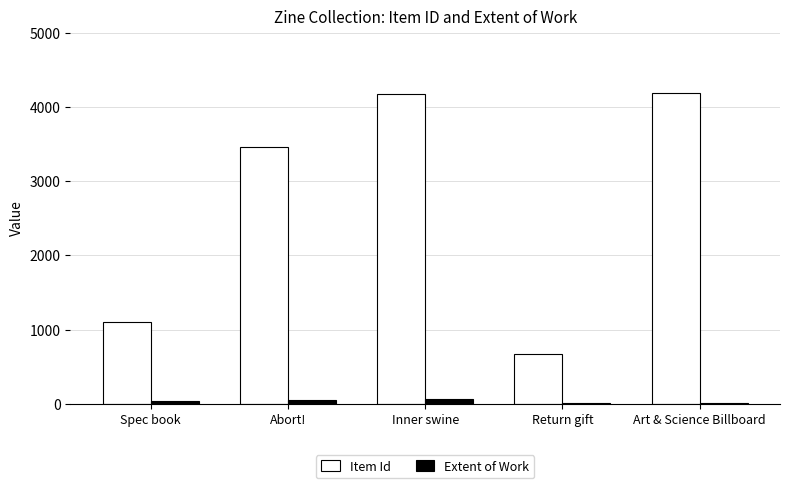

The value of Item Id at Abort! is 4513. True or false?

False